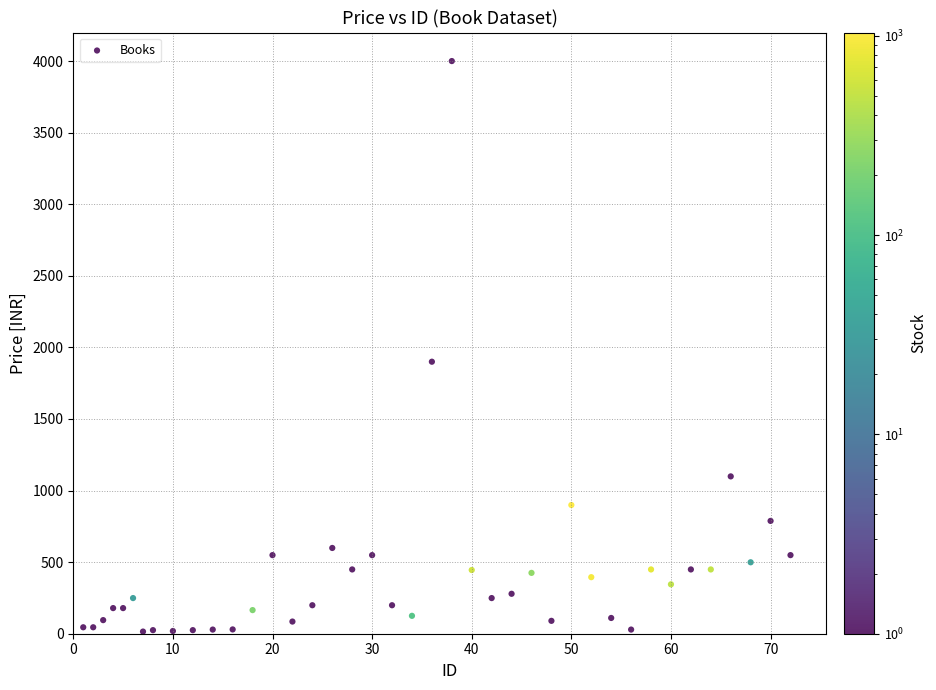

What Y value in the scatter plot is closest to 2007?

1900